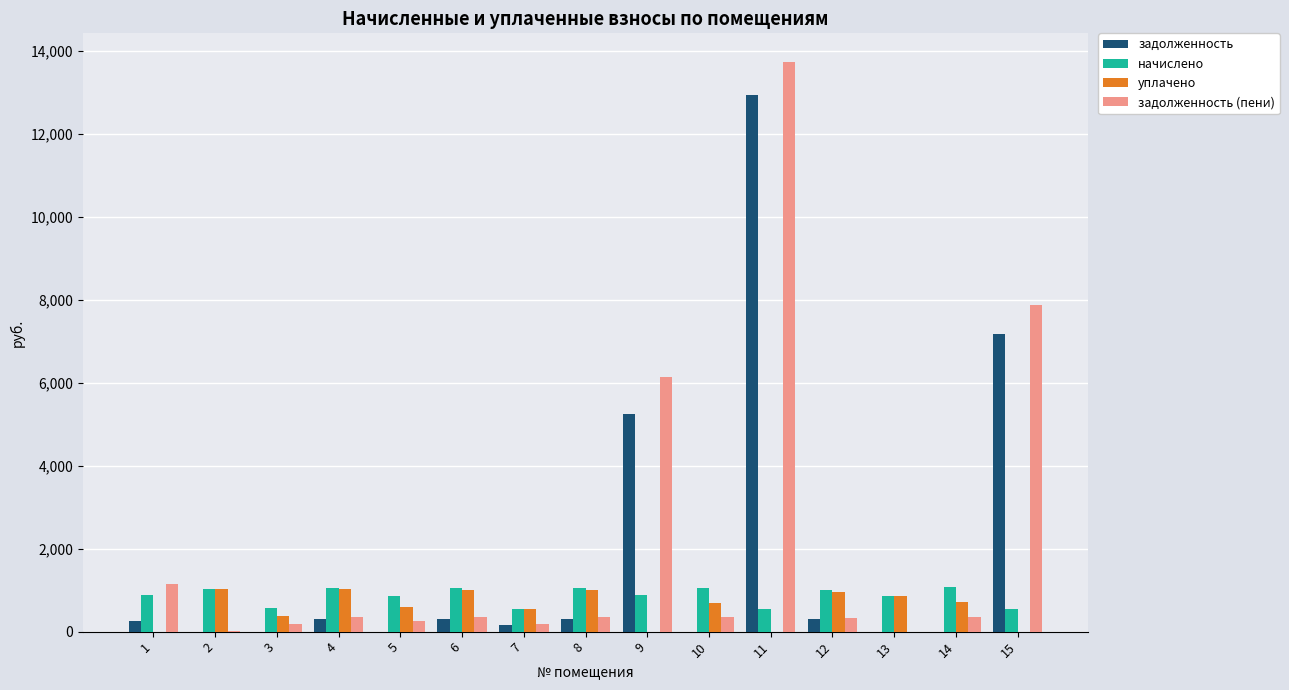

How many groups of bars are there?

15